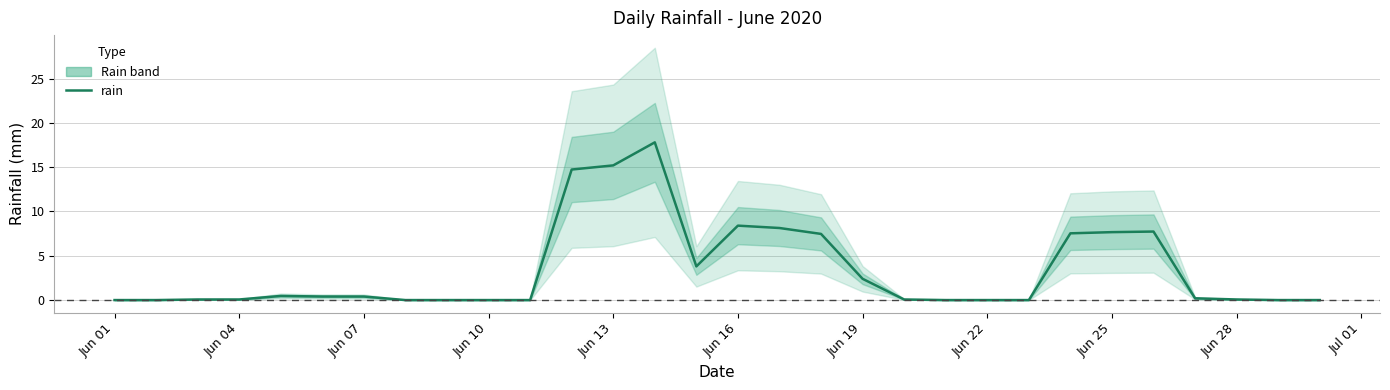

What is the difference between the second highest and second lowest values?

15.2